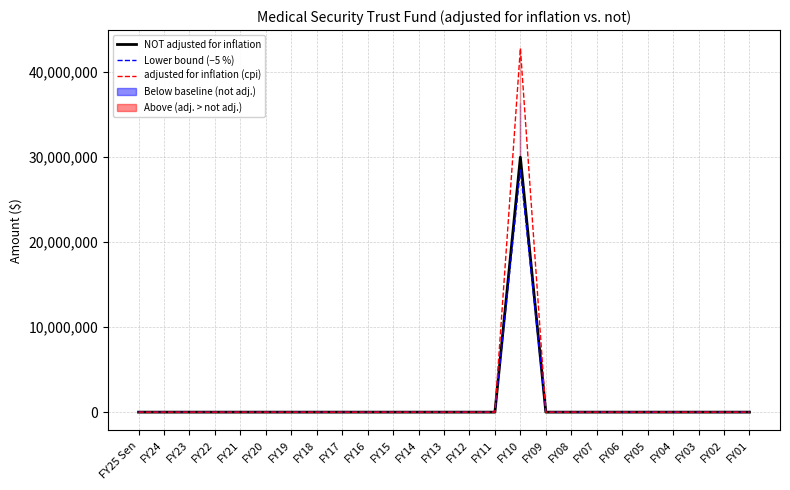

At which category does Lower bound (−5 %) reach its first local peak?

FY10